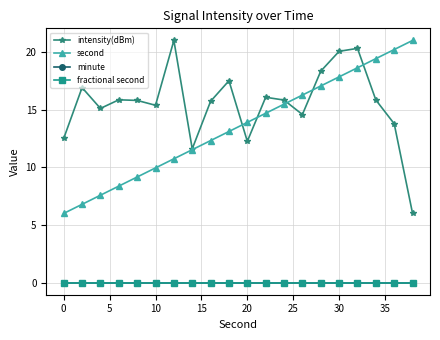

True or false: minute and second intersect in this chart.

False